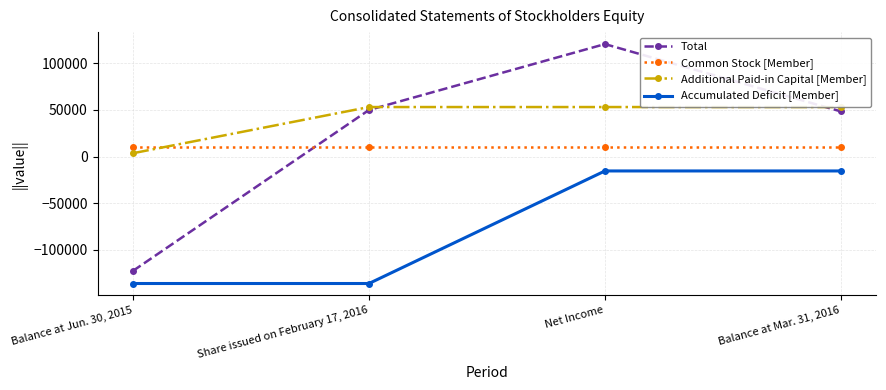

What are all the series names shown in the legend?

Total, Common Stock [Member], Additional Paid-in Capital [Member], Accumulated Deficit [Member]